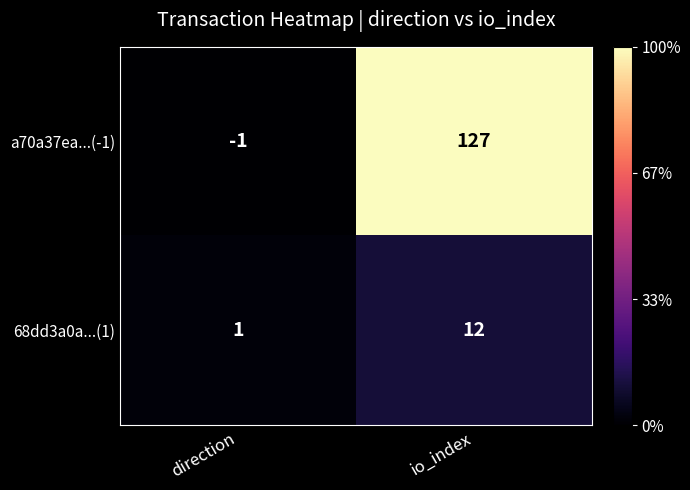

The value of a70a37ea...(-1) at direction is -1. True or false?

True